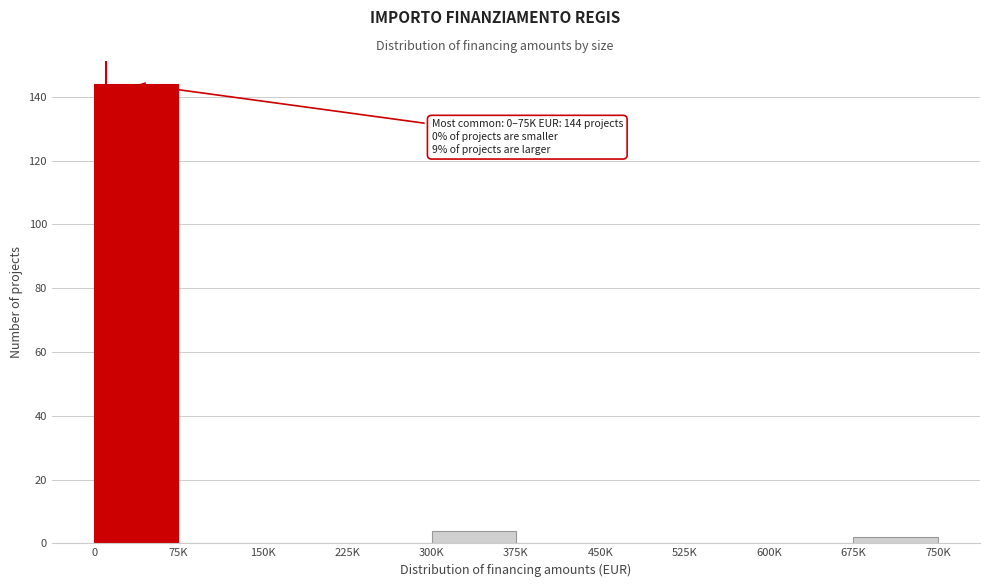

Reading left to right, what are all the values shown in this chart?

0=144	75K=0	150K=0	225K=0	300K=4	375K=0	450K=0	525K=0	600K=0	675K=2